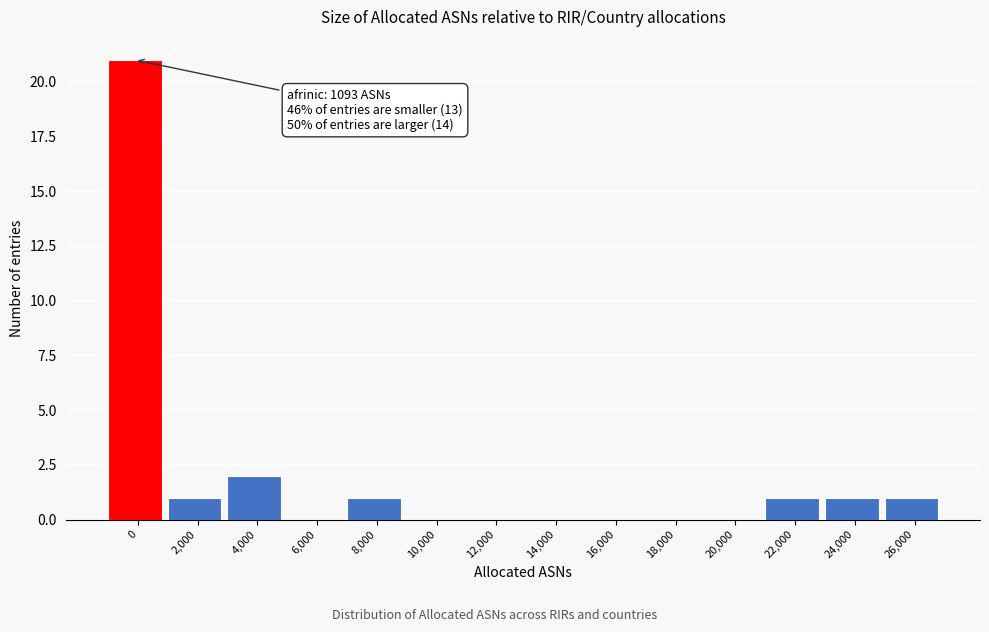

Reading right to left, list all the values displayed in this chart.

26,000=1	24,000=1	22,000=1	20,000=0	18,000=0	16,000=0	14,000=0	12,000=0	10,000=0	8,000=1	6,000=0	4,000=2	2,000=1	0=21